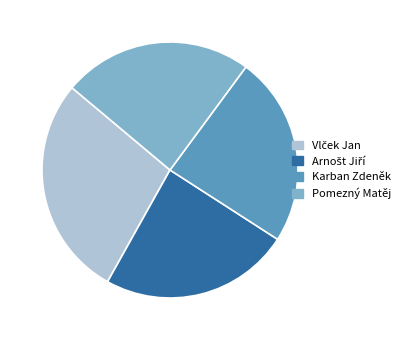

What is the ratio of the value at Karban Zdeněk to the value at Pomezný Matěj?

1.0